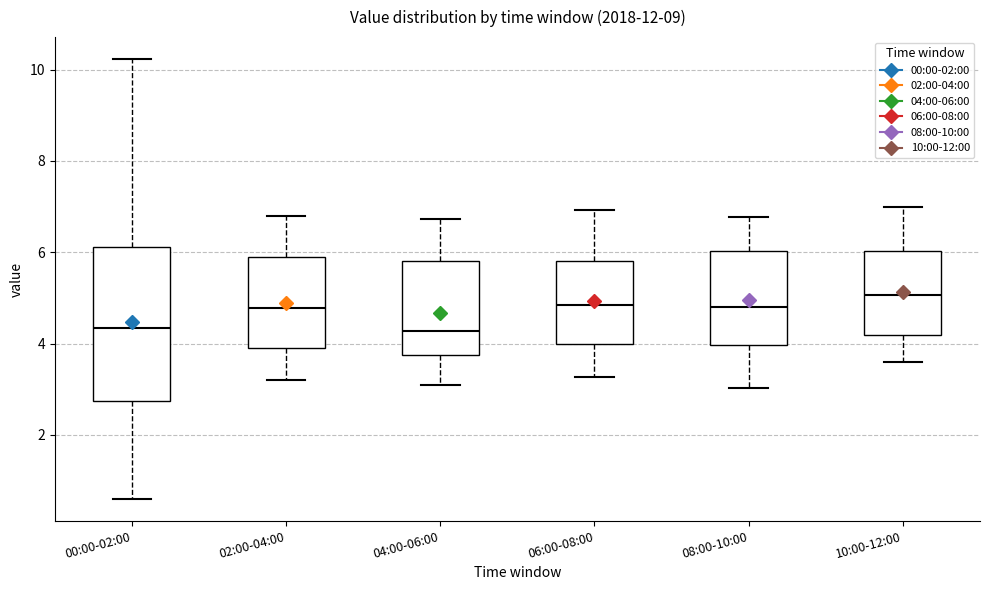

Reading left to right, read every box against the y-axis: the position of its median line, the range the box covers, and the ends of its whiskers. The values are not printed on the chart, so give them approximately, as read against the axis.

00:00-02:00: median 4.4, box 2.8 to 6.2, whiskers 0.6 to 10.2
02:00-04:00: median 4.8, box 3.8 to 6.0, whiskers 3.2 to 6.8
04:00-06:00: median 4.2, box 3.8 to 5.8, whiskers 3.2 to 6.8
06:00-08:00: median 4.8, box 4.0 to 5.8, whiskers 3.2 to 7.0
08:00-10:00: median 4.8, box 4.0 to 6.0, whiskers 3.0 to 6.8
10:00-12:00: median 5.0, box 4.2 to 6.0, whiskers 3.6 to 7.0